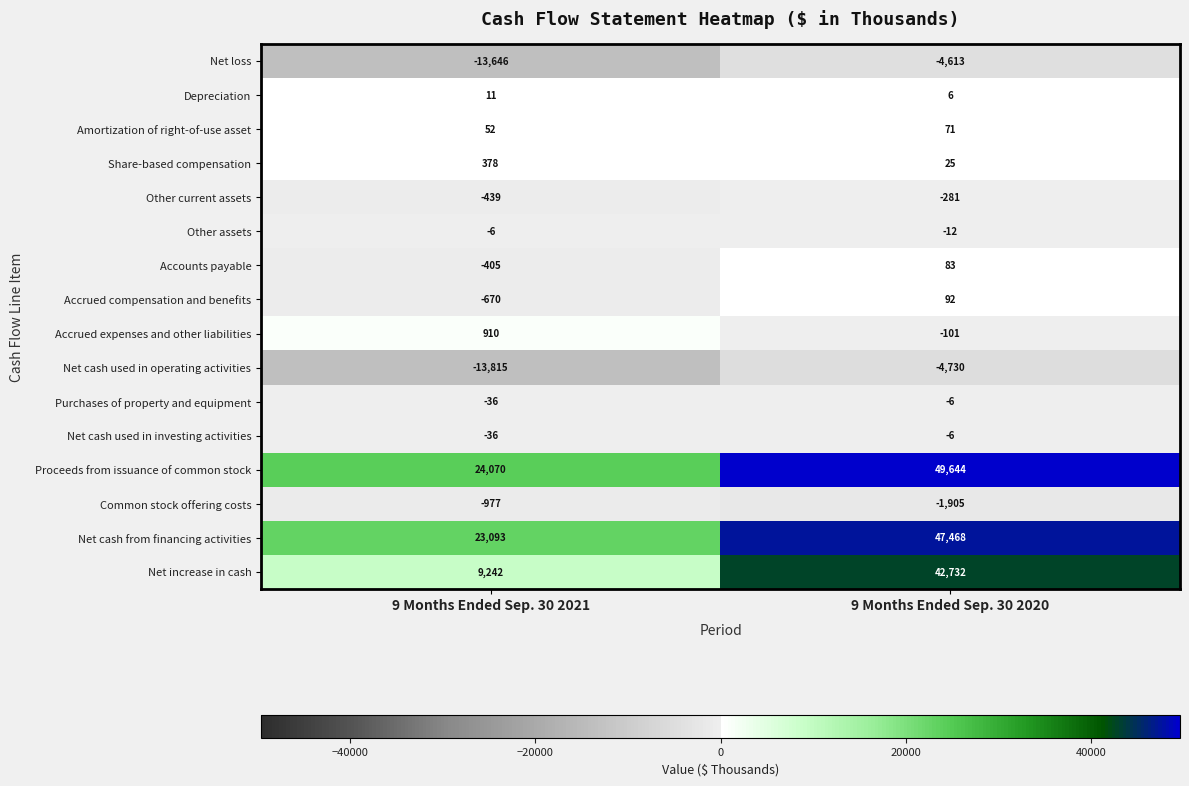

What is the average value of the Accounts payable series?

-161